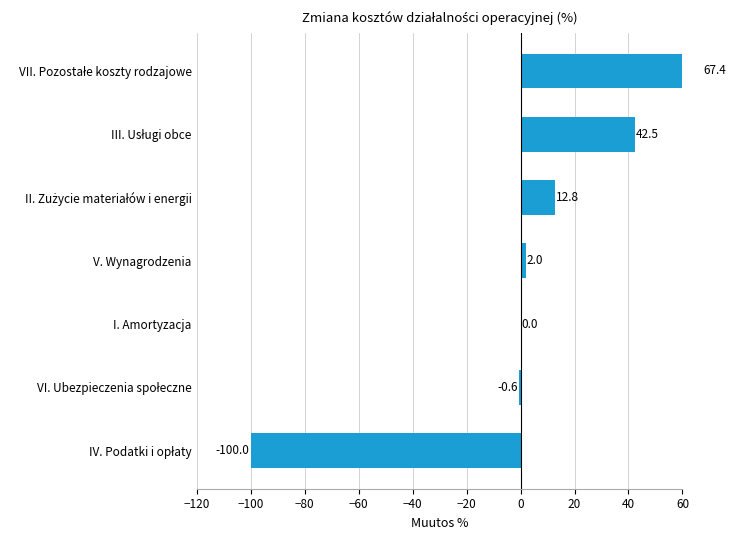

Does the chart contain stacked bars?

No